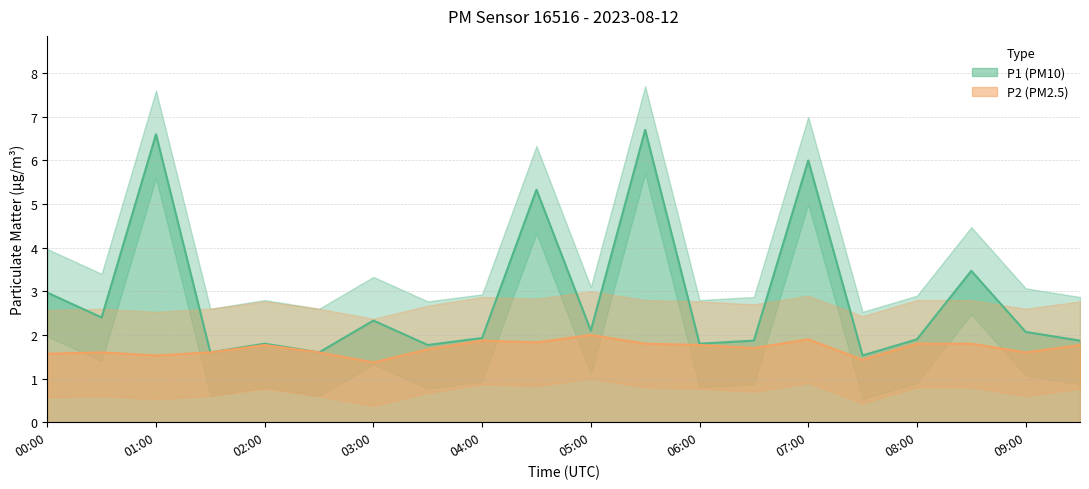

Which series has the largest range (max minus min)?

P1